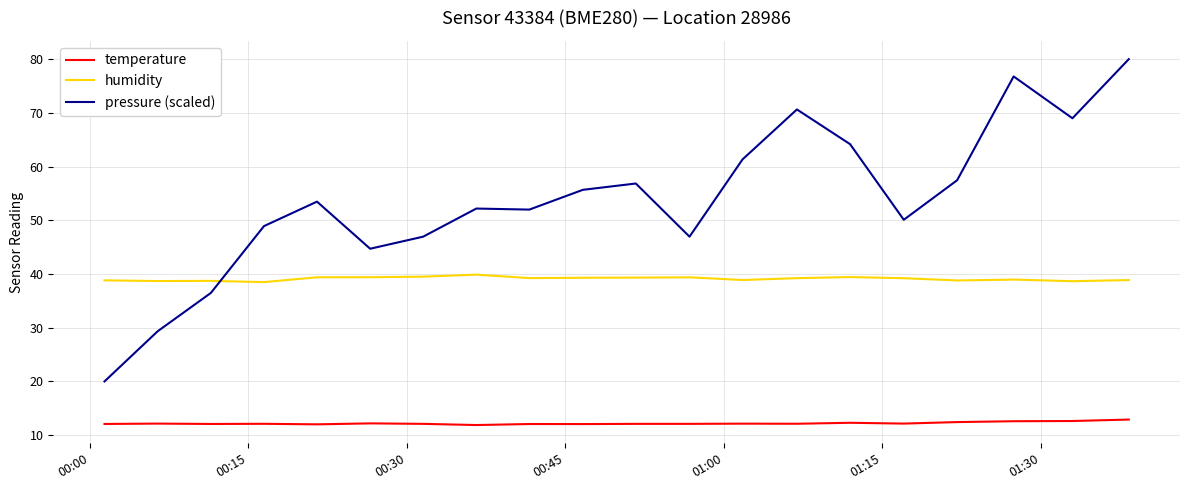

What is the maximum value shown in the chart?

80.0